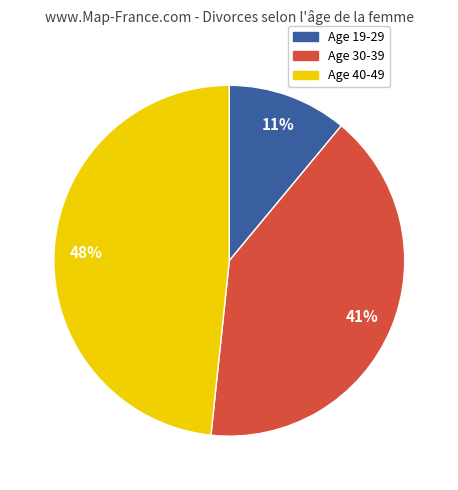

Is there a majority slice in this chart?

No